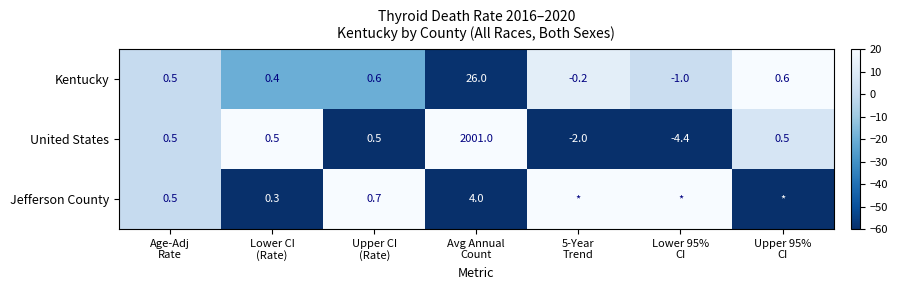

What is the highest value of the United States series?

2001.0